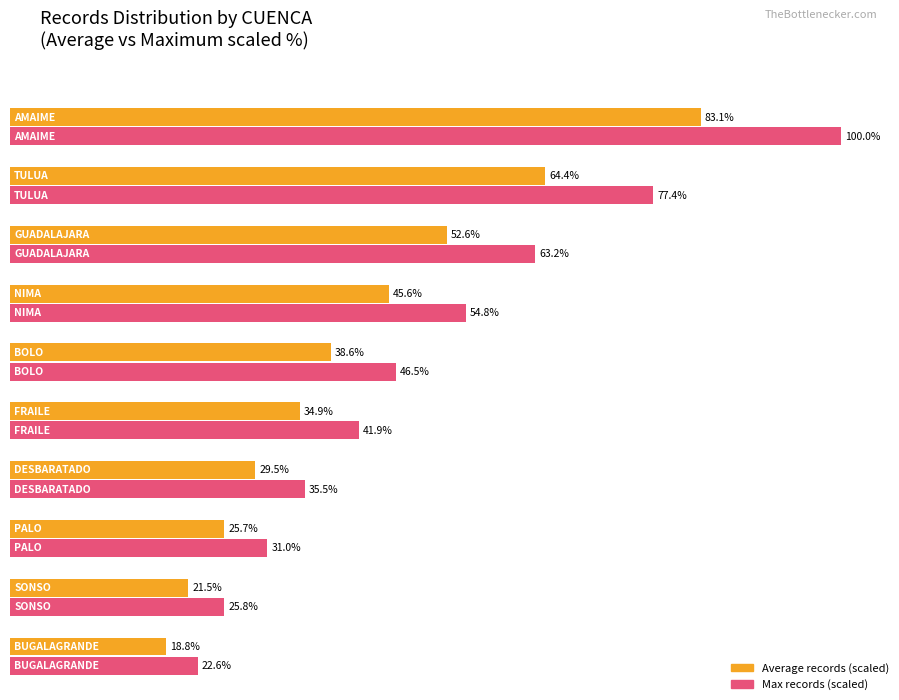

Which label corresponds to the largest value in the chart?

AMAIME_14